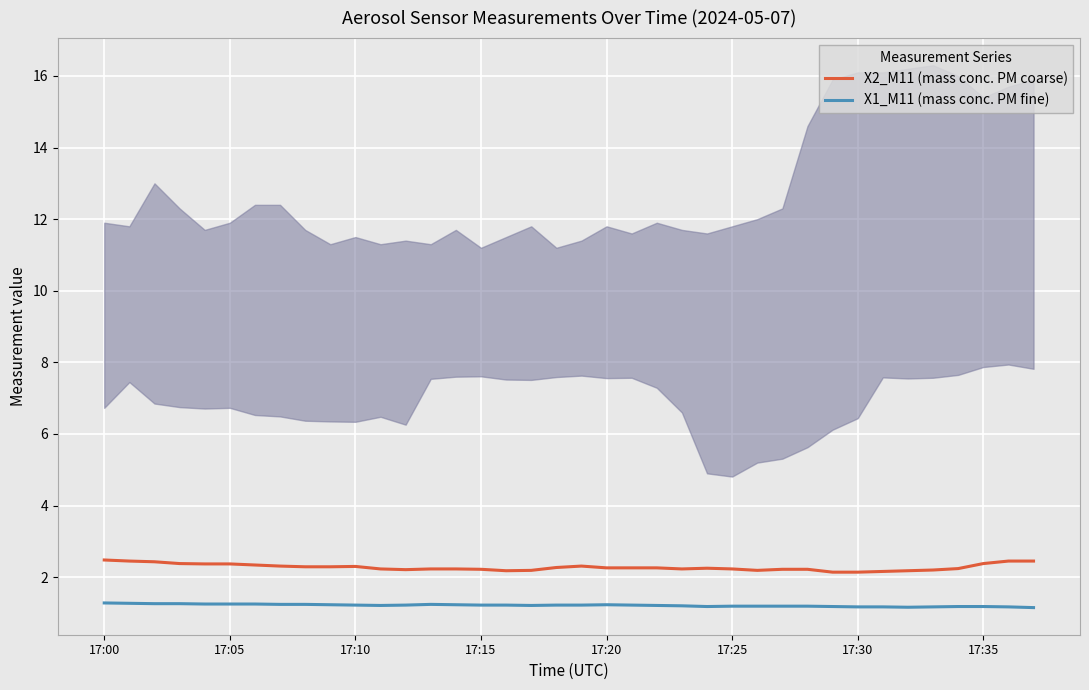

At which category does the chart reach its peak across all series?

17:00